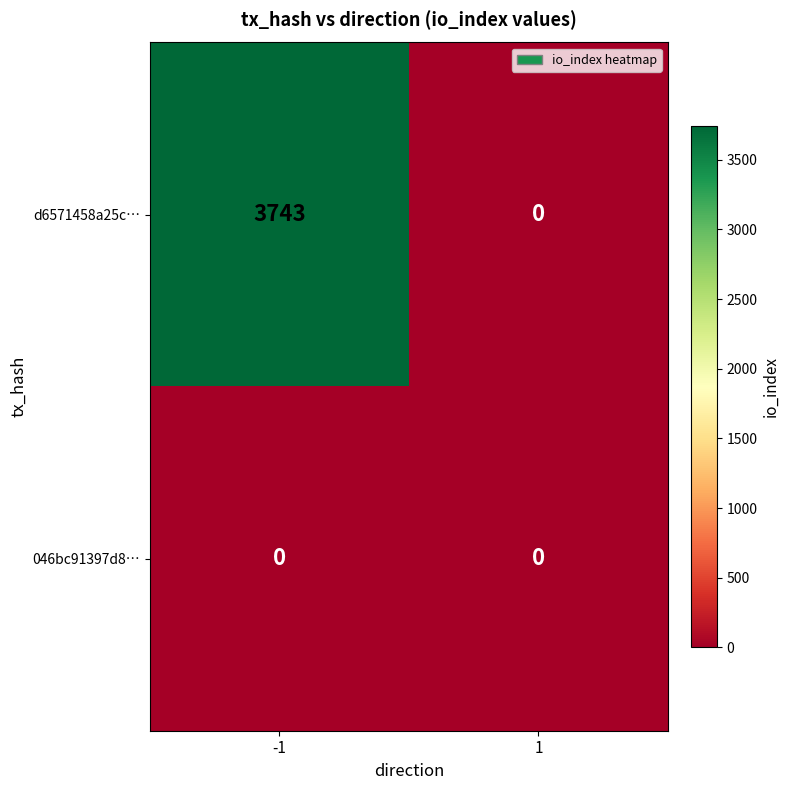

List the series in order of their overall mean, highest first.

d6571458a25c…, 046bc91397d8…